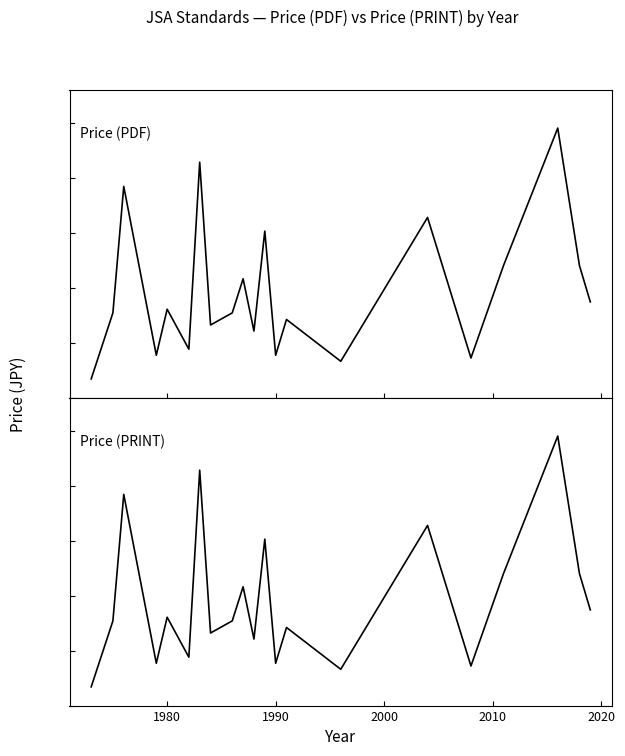

What is the value of the Price (PDF) point at the 7th from the left?

21400.0